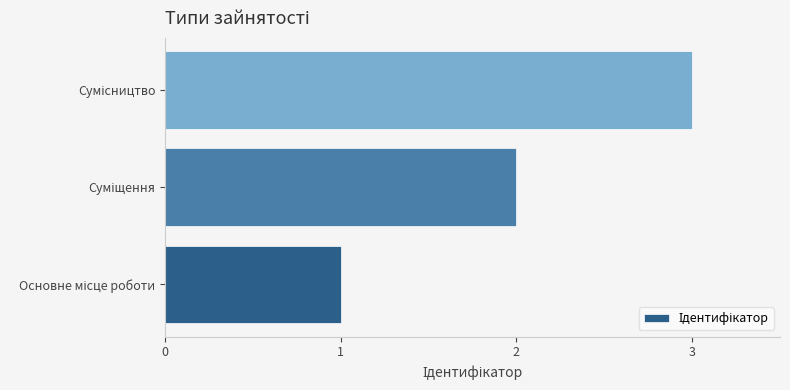

How many values are below 2?

1